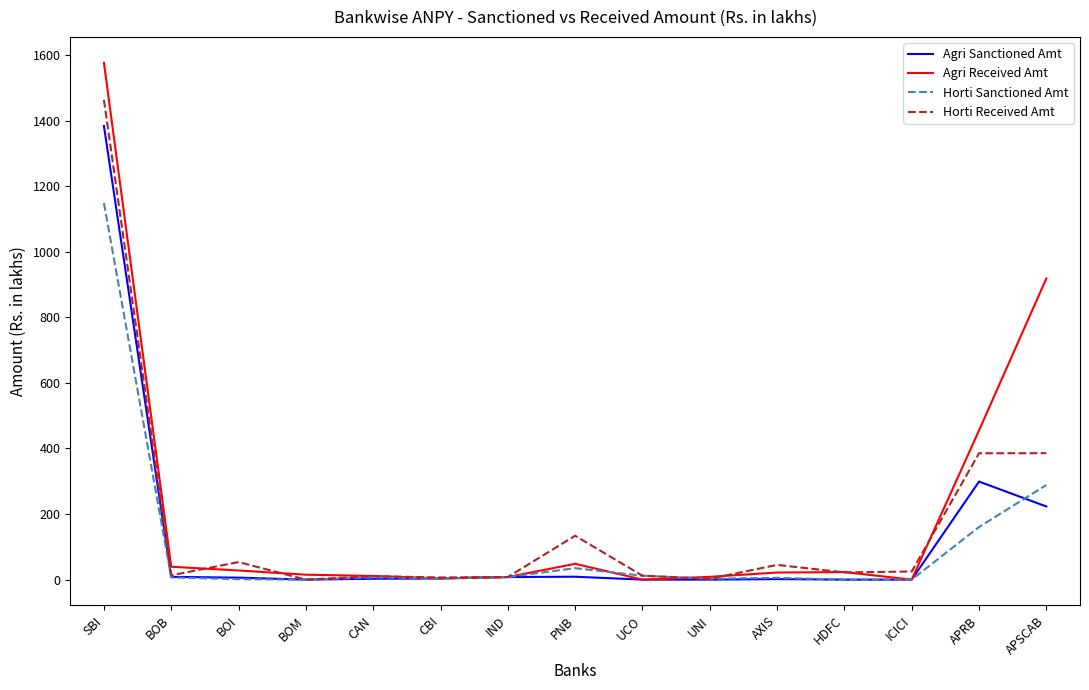

Which series has the largest range (max minus min)?

Agri Received Amt